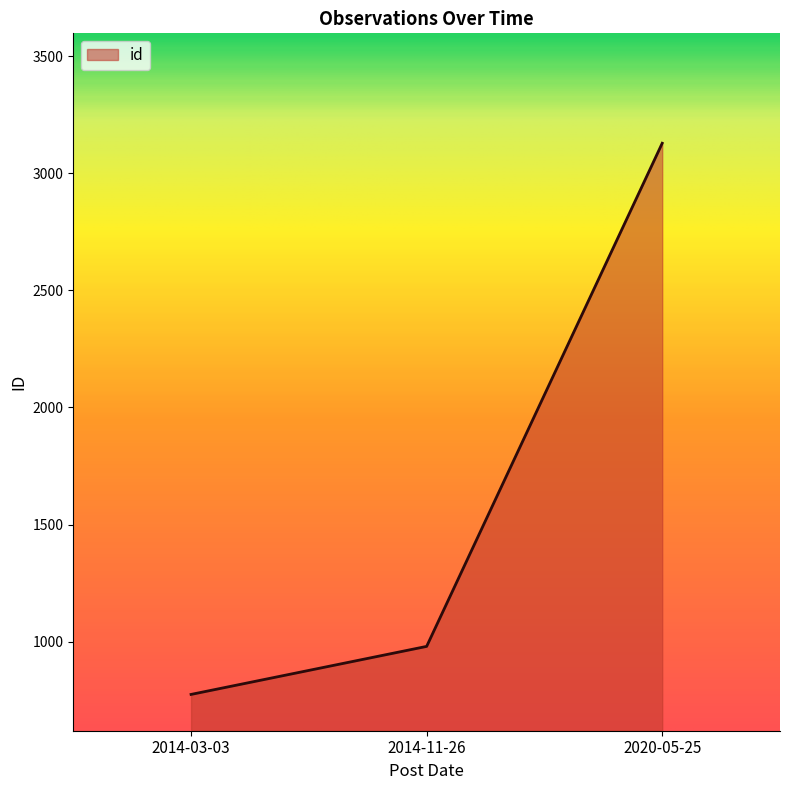

Is it true that the value at 2020-05-25 is 3128?

True